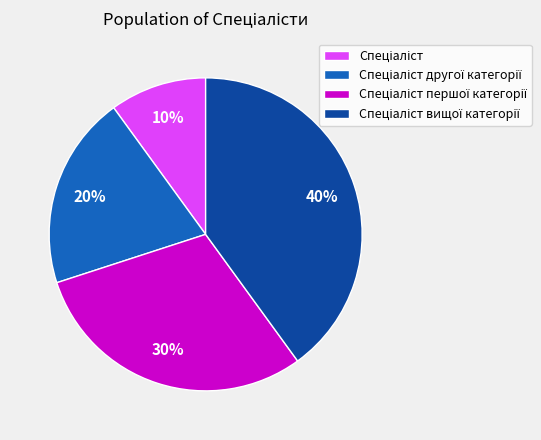

Does any single category account for the majority?

No